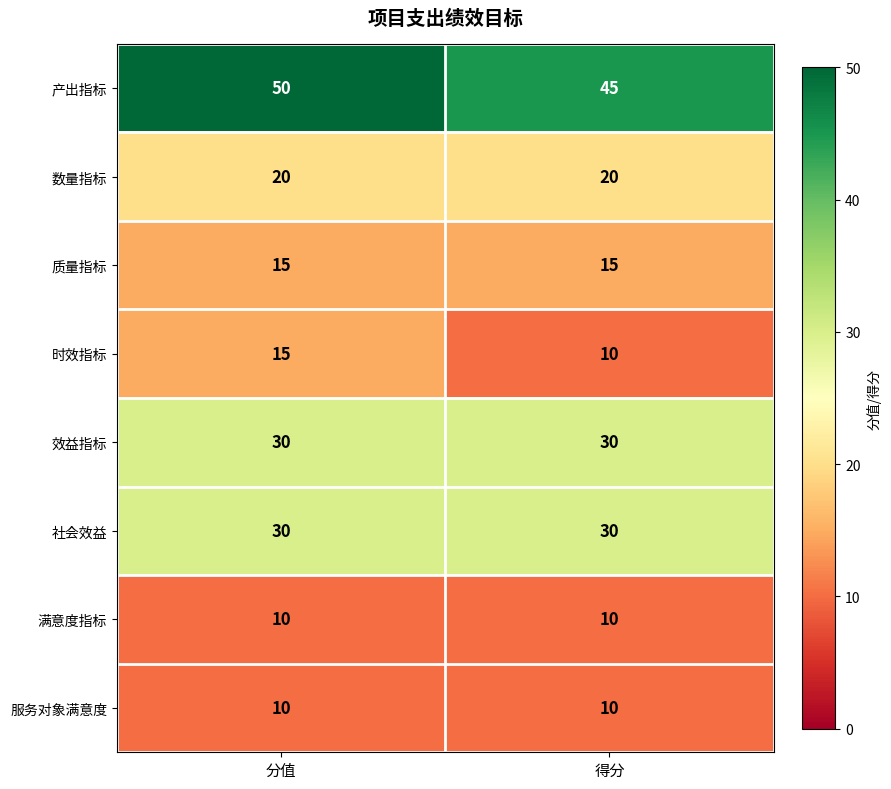

What is the sum of all 质量指标 values?

30